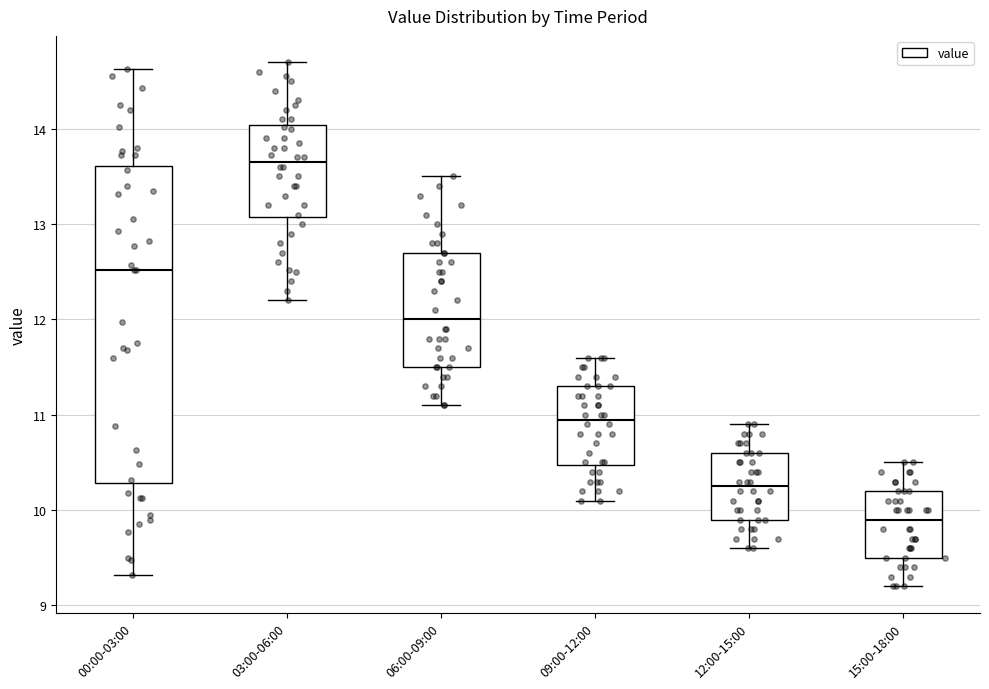

Which box is the tallest, from its lower edge to its upper edge?

00:00-03:00